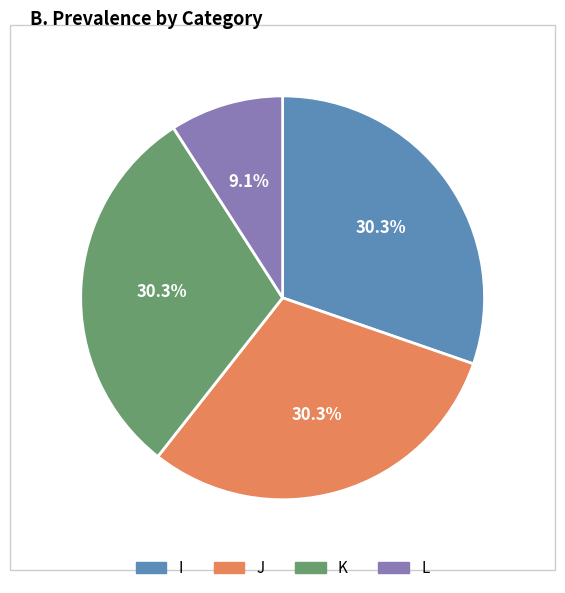

Combined, do L and J account for over 50%?

No